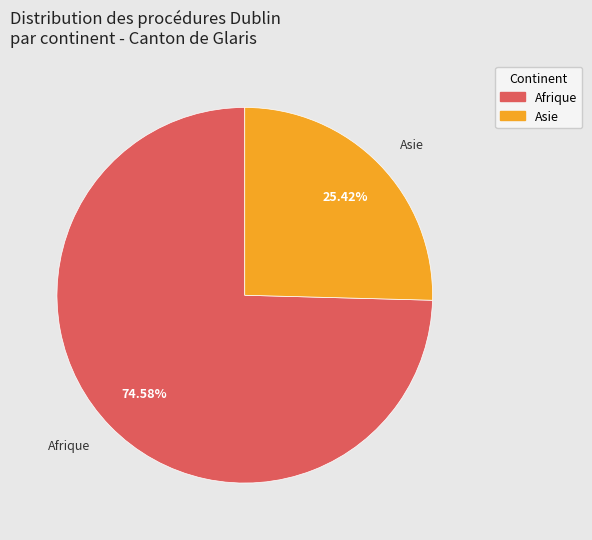

What percentage is the Asie slice, to the nearest percent?

25%